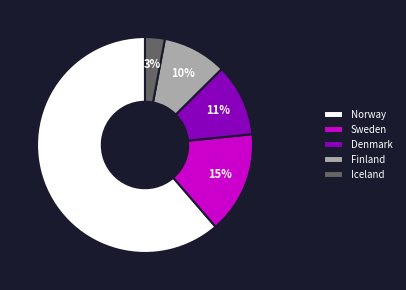

What percentage is the Finland slice, to the nearest percent?

10%